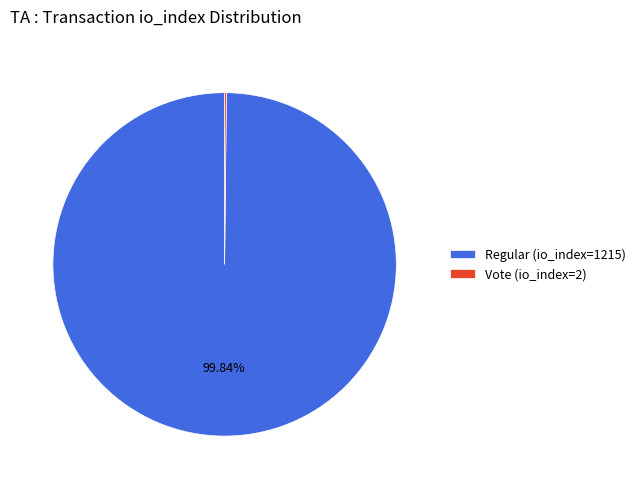

Is there any slice that represents more than half of the pie?

Yes